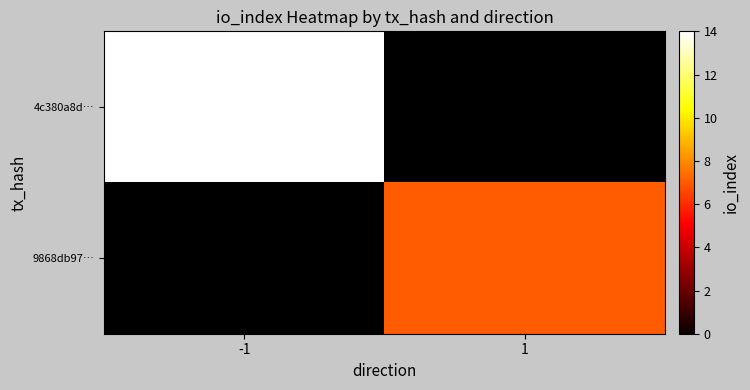

List the series in order of their overall mean, highest first.

4c380a8d…, 9868db97…